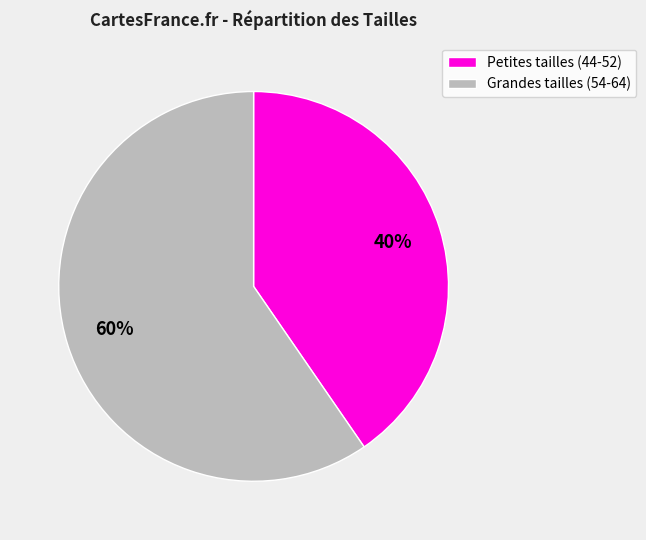

What percentage is the Grandes tailles (54-64) slice, to the nearest percent?

60%